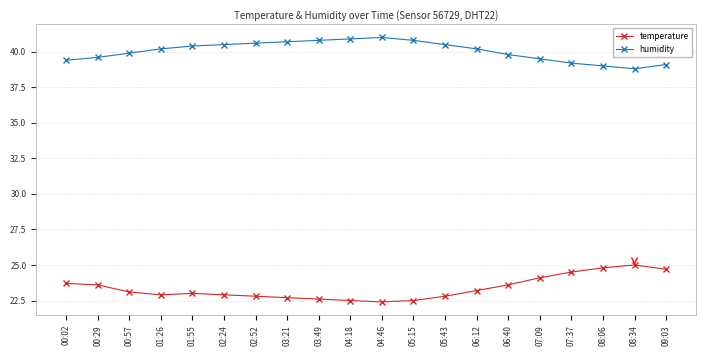

What is the lowest value of the temperature series?

22.4